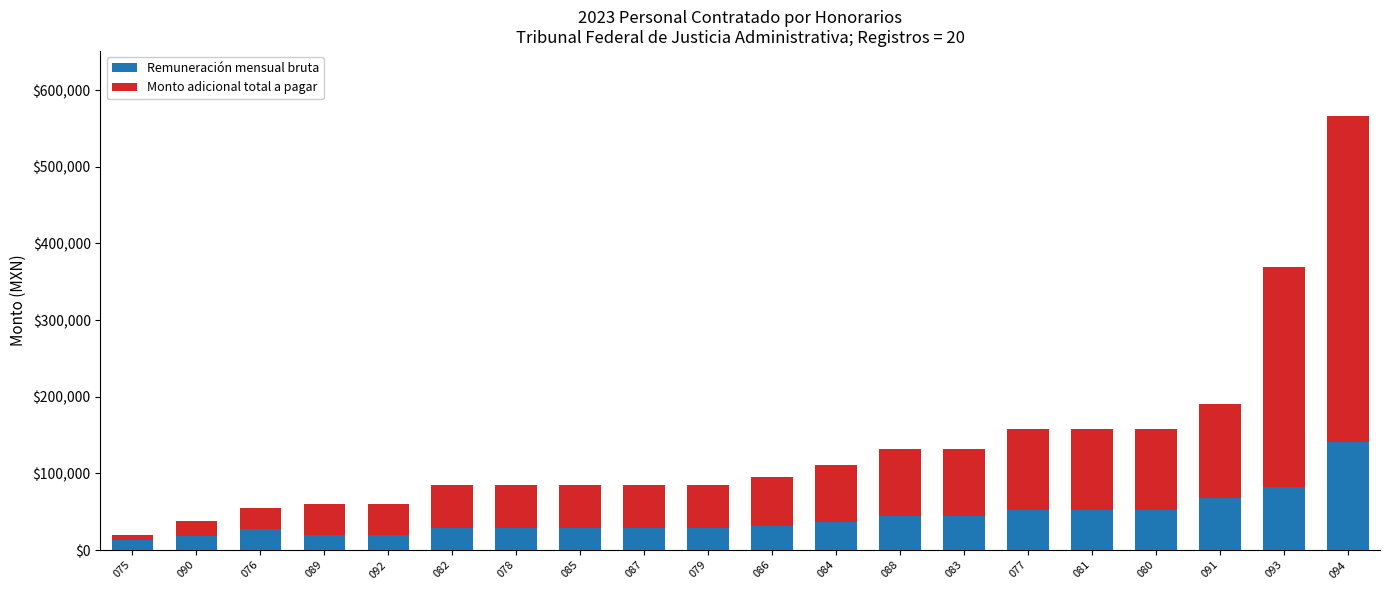

What value does the Remuneración mensual bruta series have at 090?

18446.0